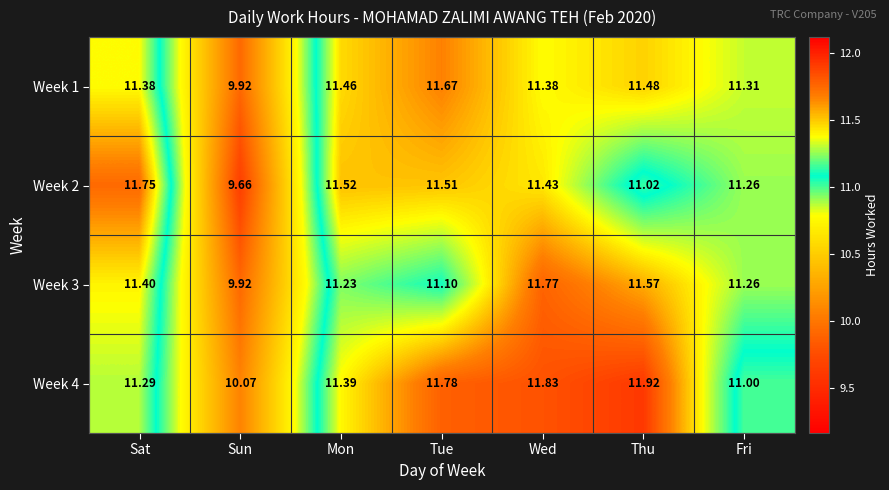

Which series has the largest range (max minus min)?

Week 2